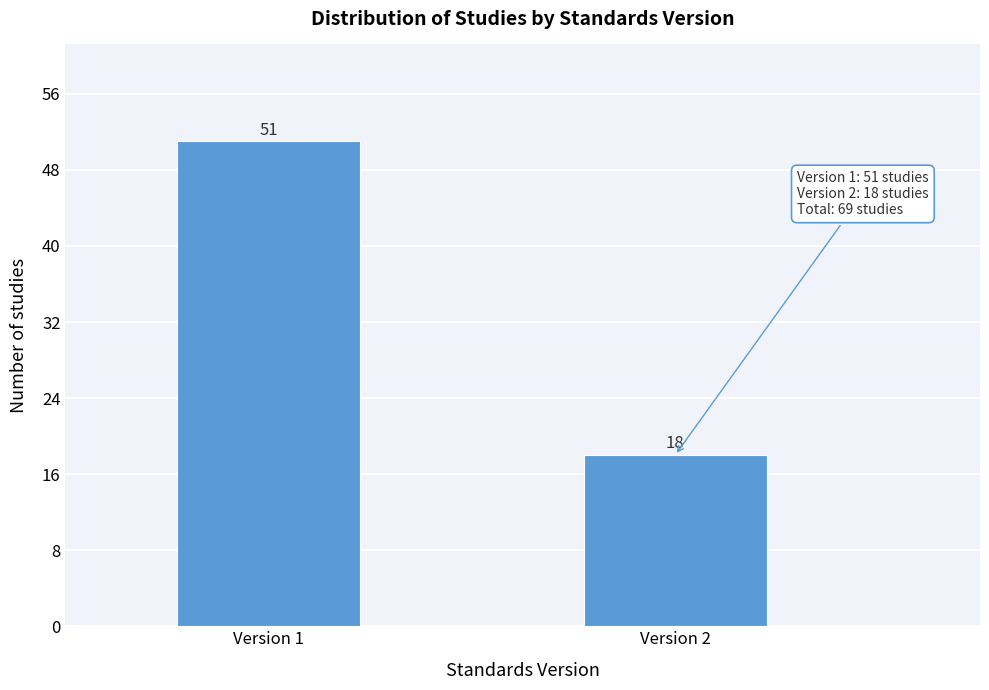

Reading left to right, transcribe all the data shown in this chart.

Version 1=51	Version 2=18